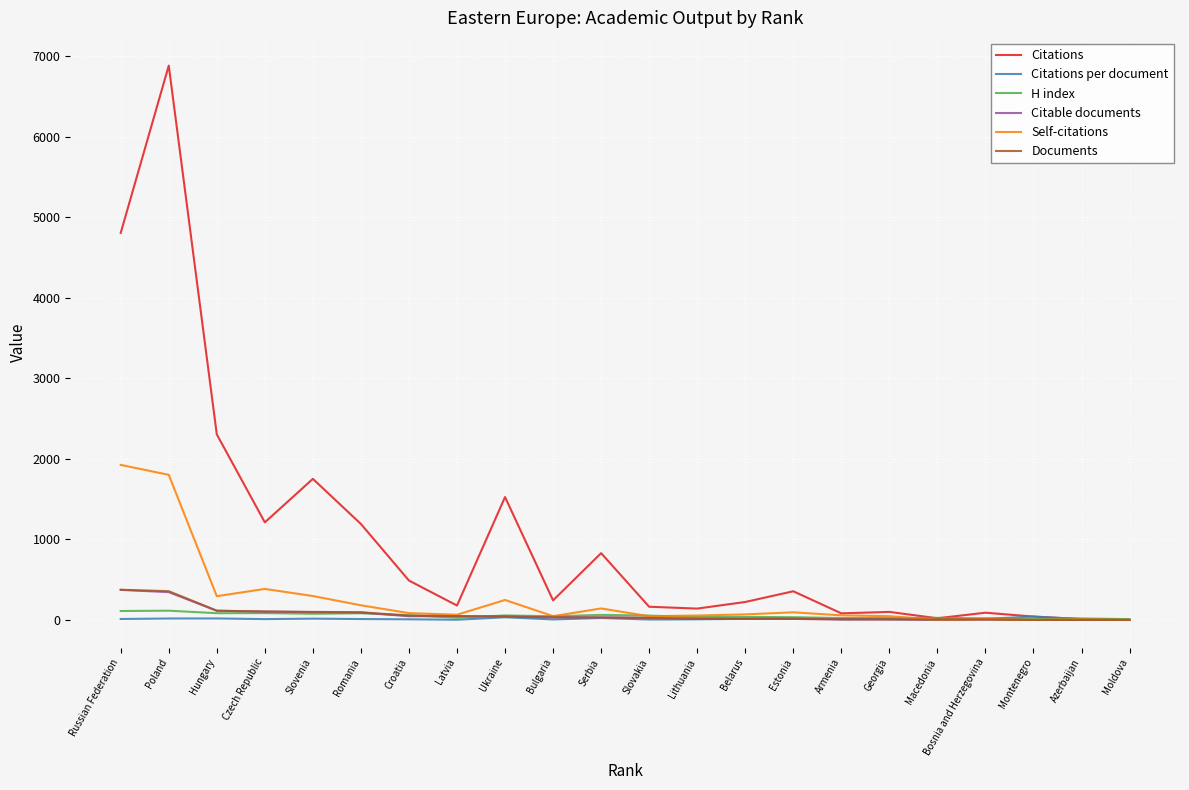

At which label does Documents first exceed 33?

Russian Federation